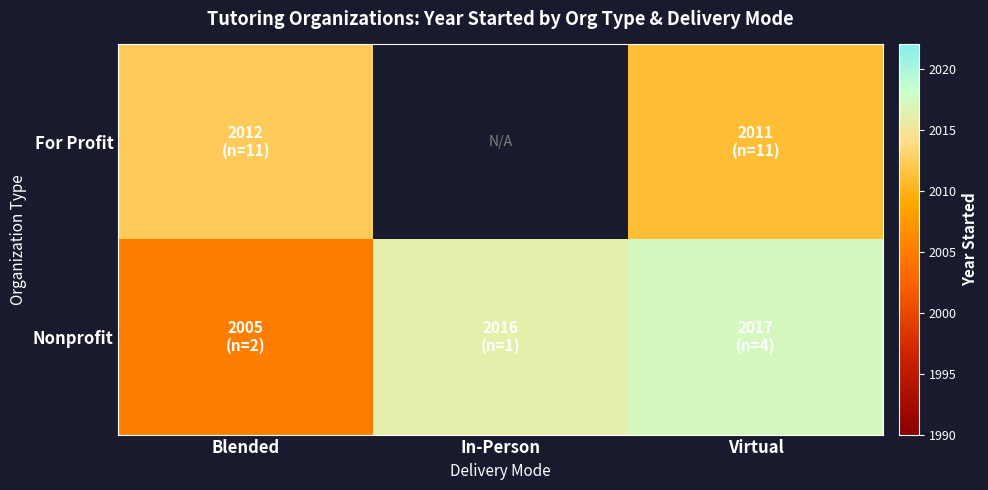

What is the maximum value shown in the chart?

2017.2